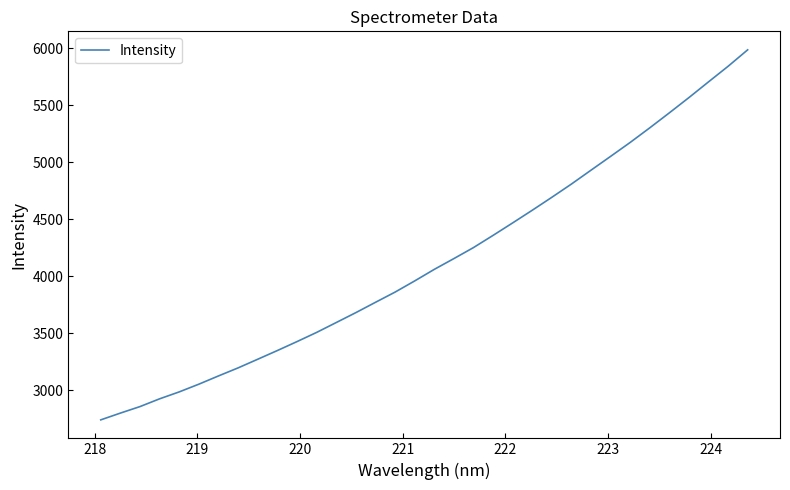

What is the smallest value displayed?

2739.4